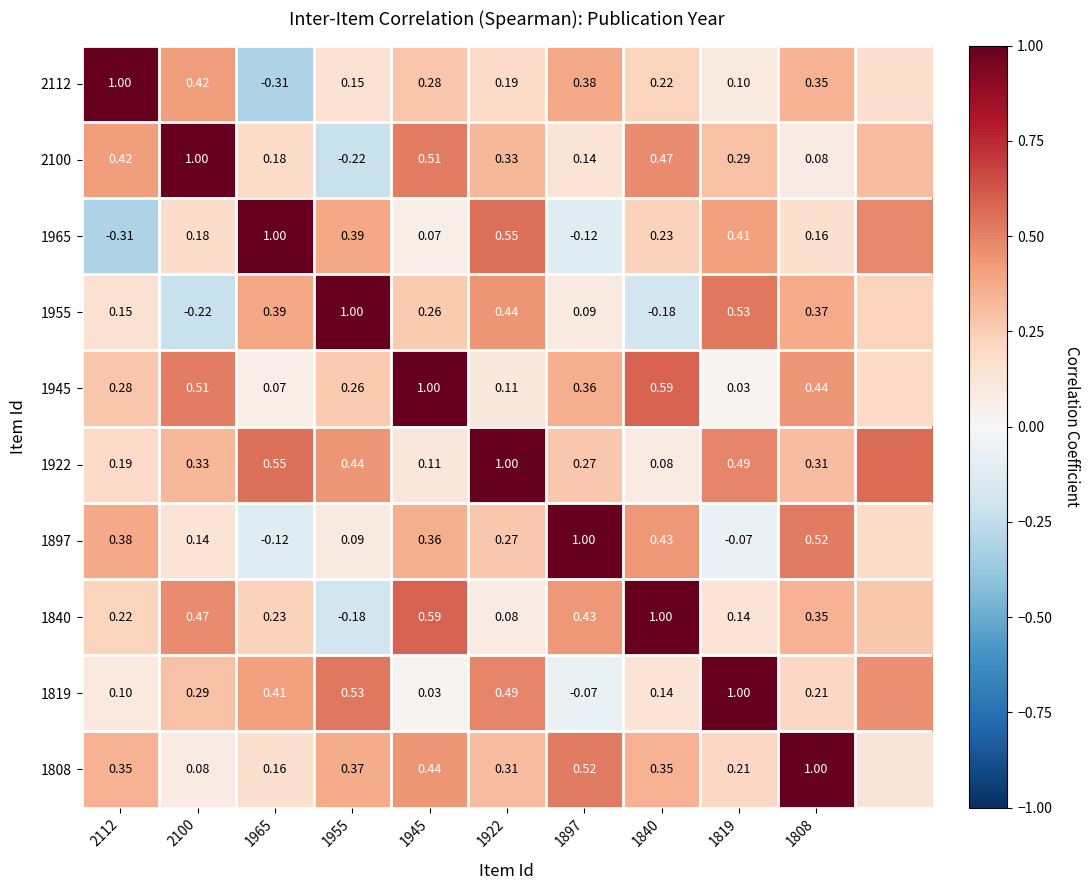

Is the value of 1819 at 1897 greater than the value of 1897 at 1965?

Yes